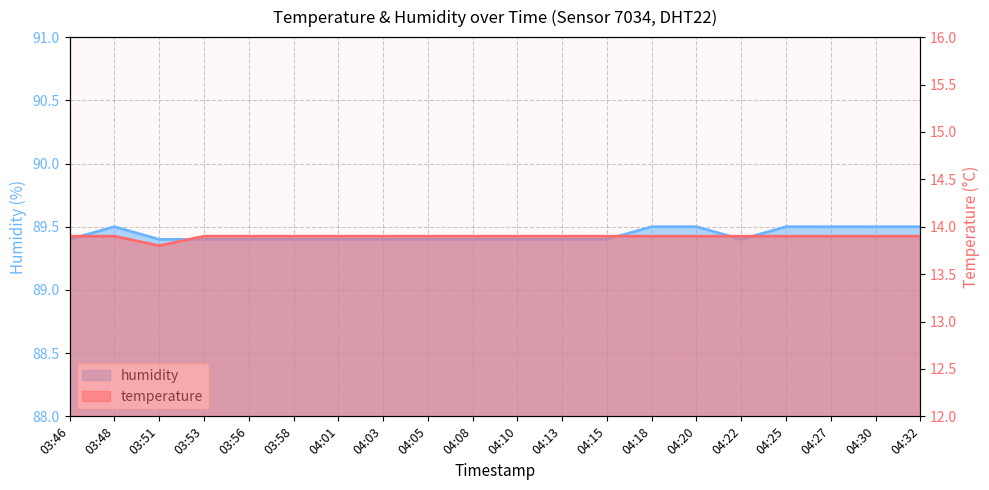

What is the difference between the humidity values at 04:27 and 04:01?

0.1